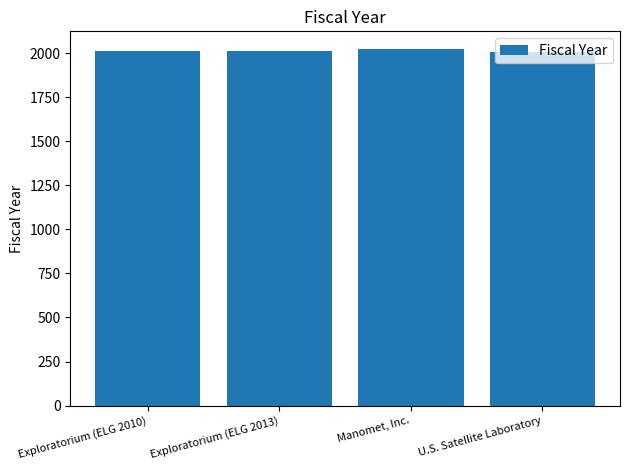

What is the label of the 2nd bar from the right?

Manomet, Inc.